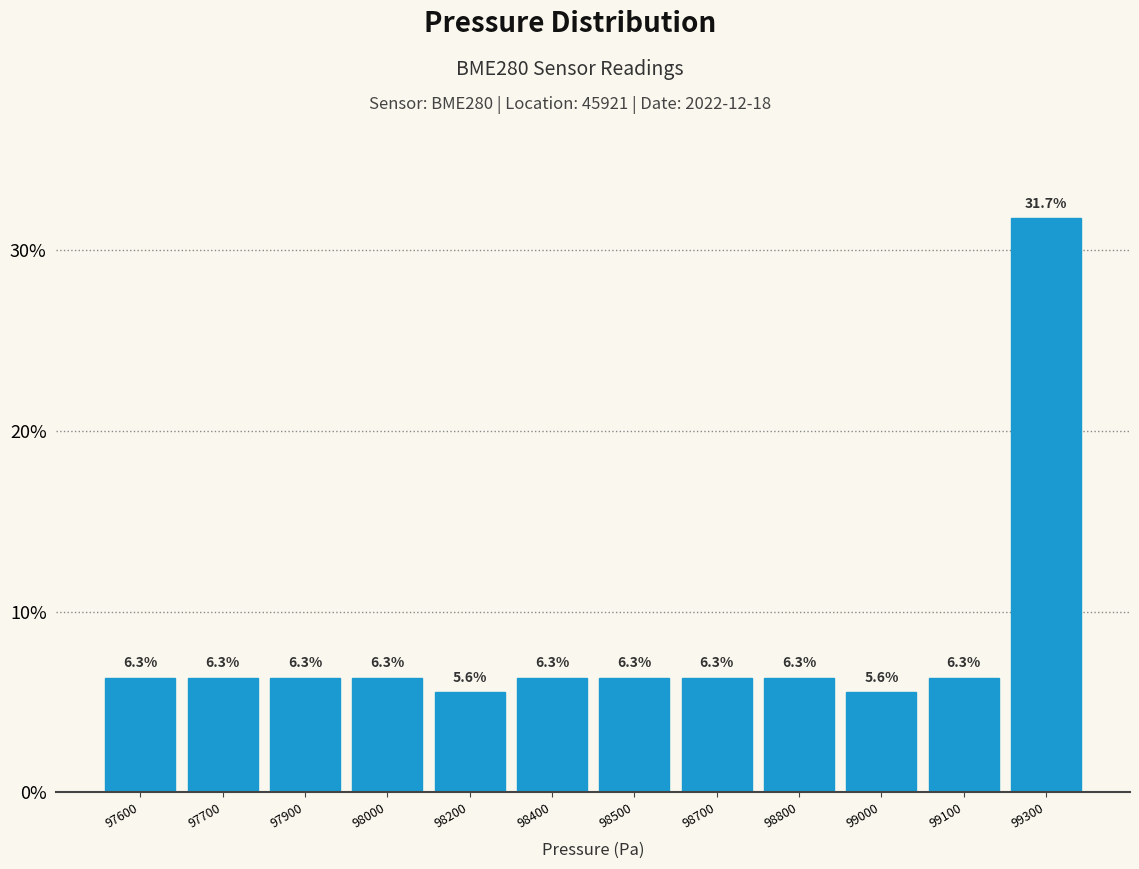

Reading left to right, extract all data points from this chart.

97600=6.3	97700=6.3	97900=6.3	98000=6.3	98200=5.6	98400=6.3	98500=6.3	98700=6.3	98800=6.3	99000=5.6	99100=6.3	99300=31.7